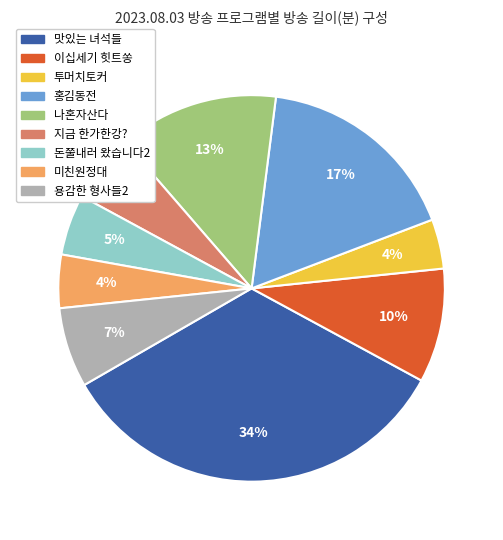

Count the number of slices in the pie.

9